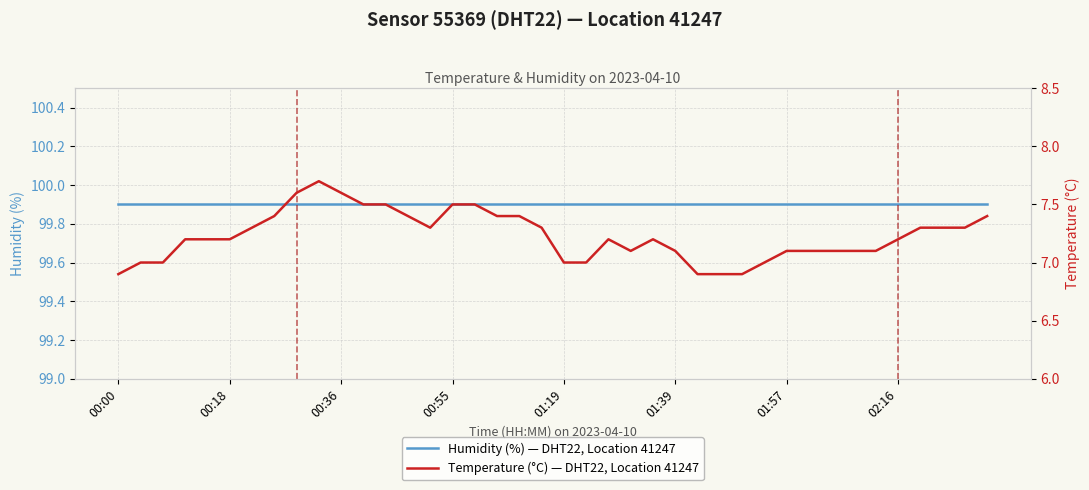

At which category does Temperature (°C) — DHT22, Location 41247 reach its first local peak?

9